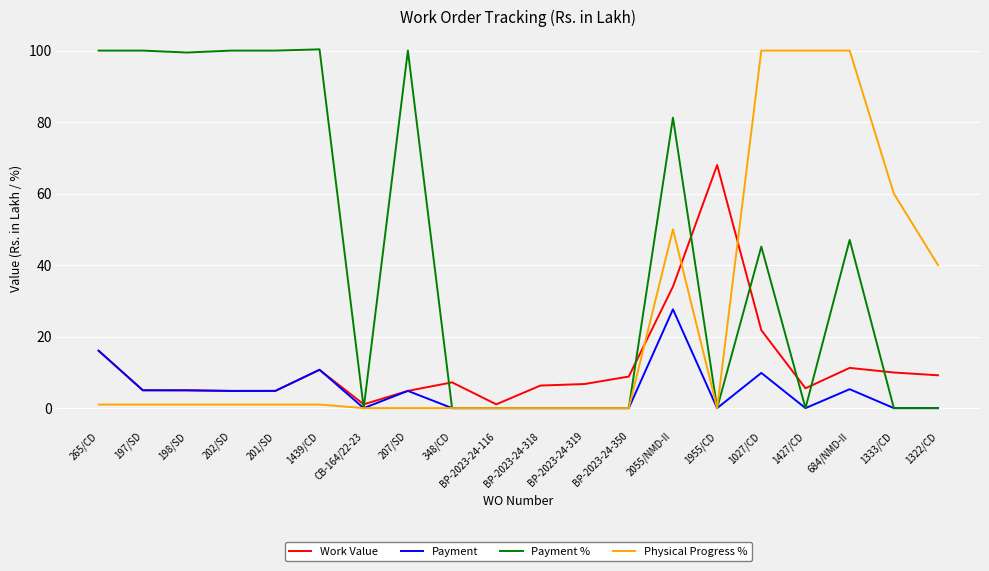

What is the spread (max minus min) of values at BP-2023-24-350?

8.8